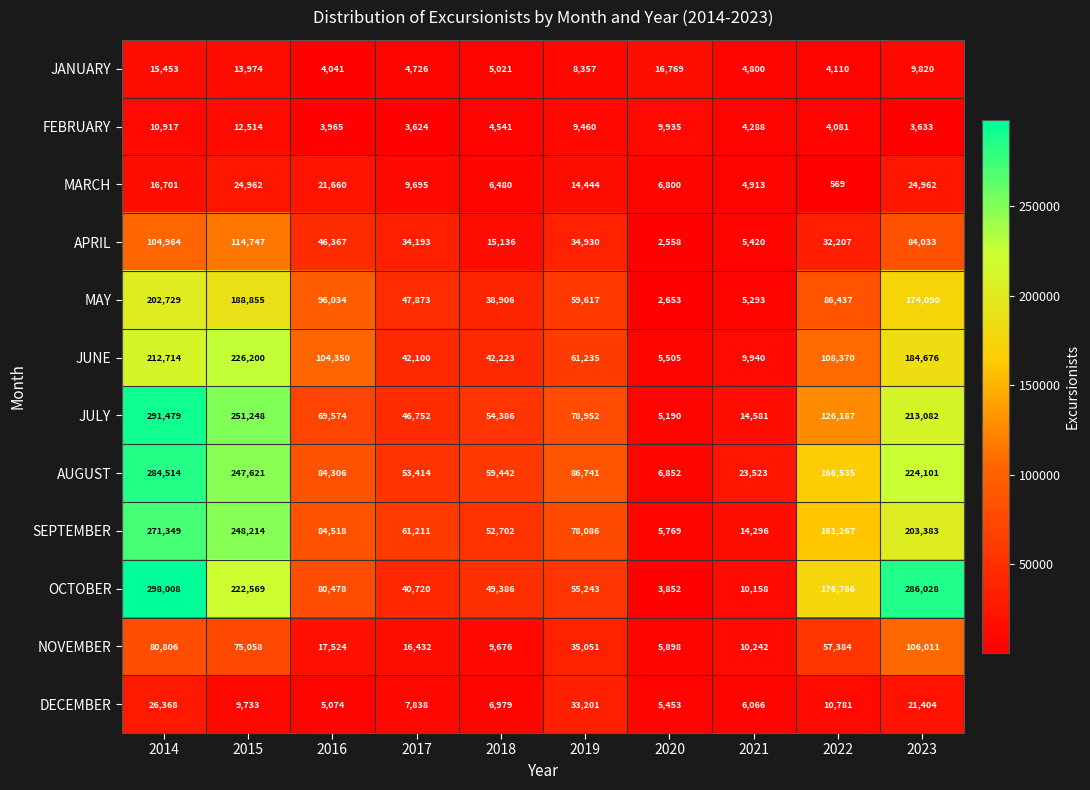

At how many categories does at least one series exceed 127664?

4